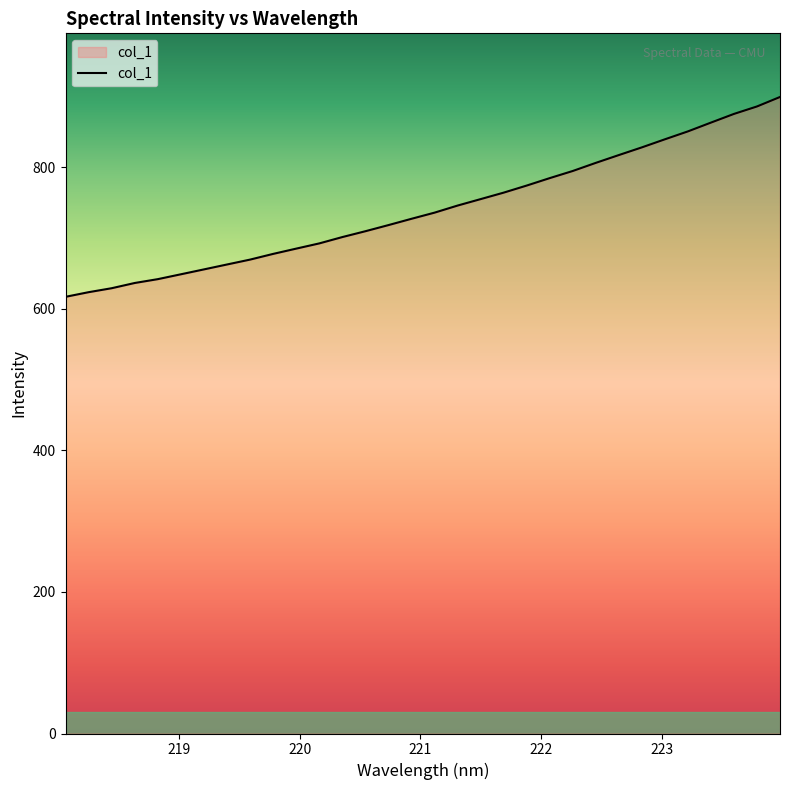

What is the difference between the maximum and minimum values?

282.4